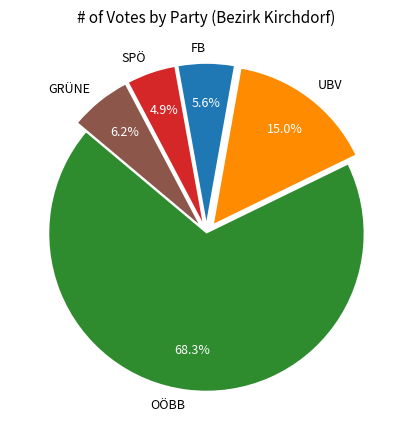

Does any single category account for the majority?

Yes